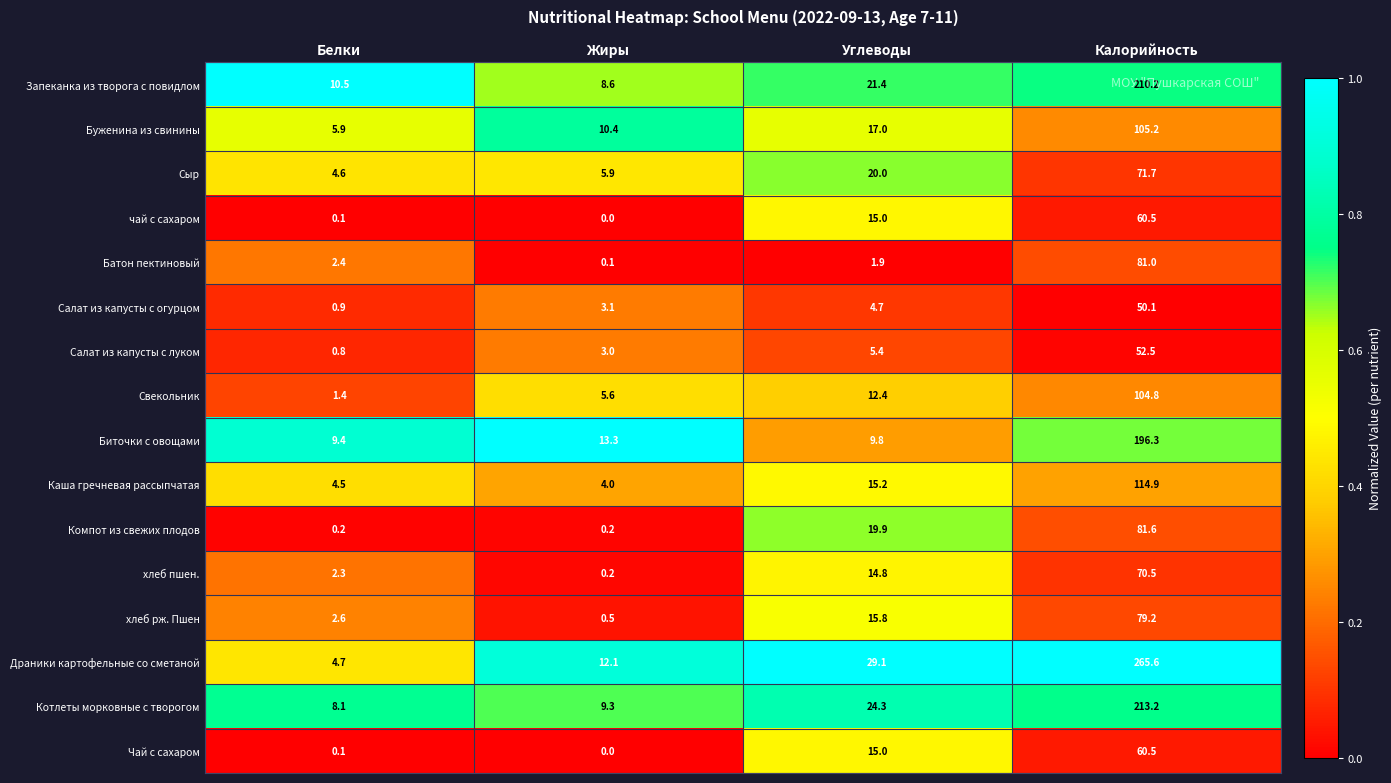

Which series changed the most between Белки and Жиры?

Драники картофельные со сметаной